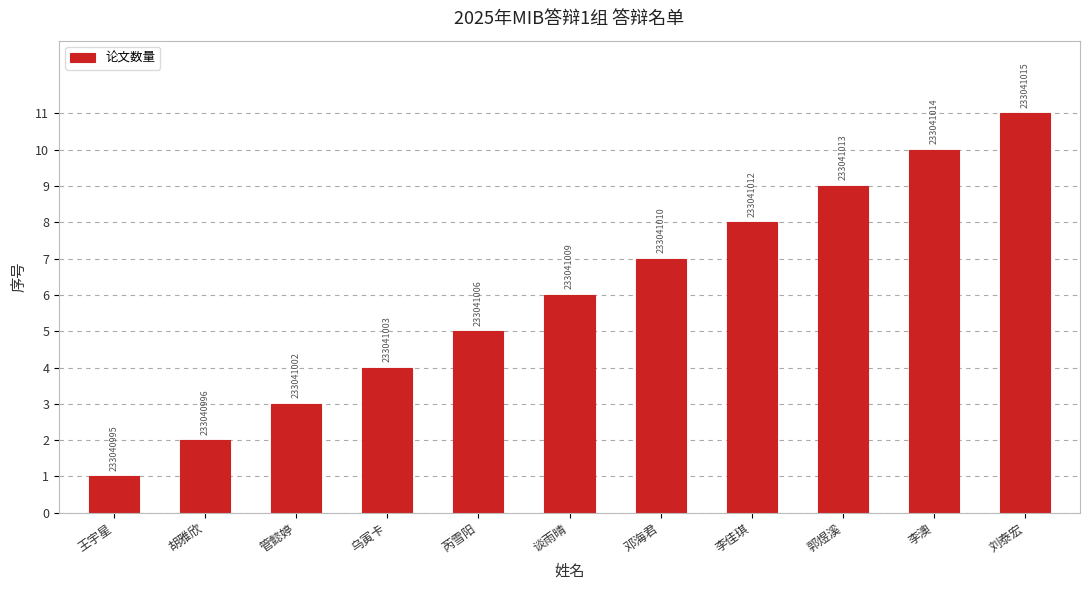

What is the difference between the values at 李佳琪 and 胡雅欣?

6